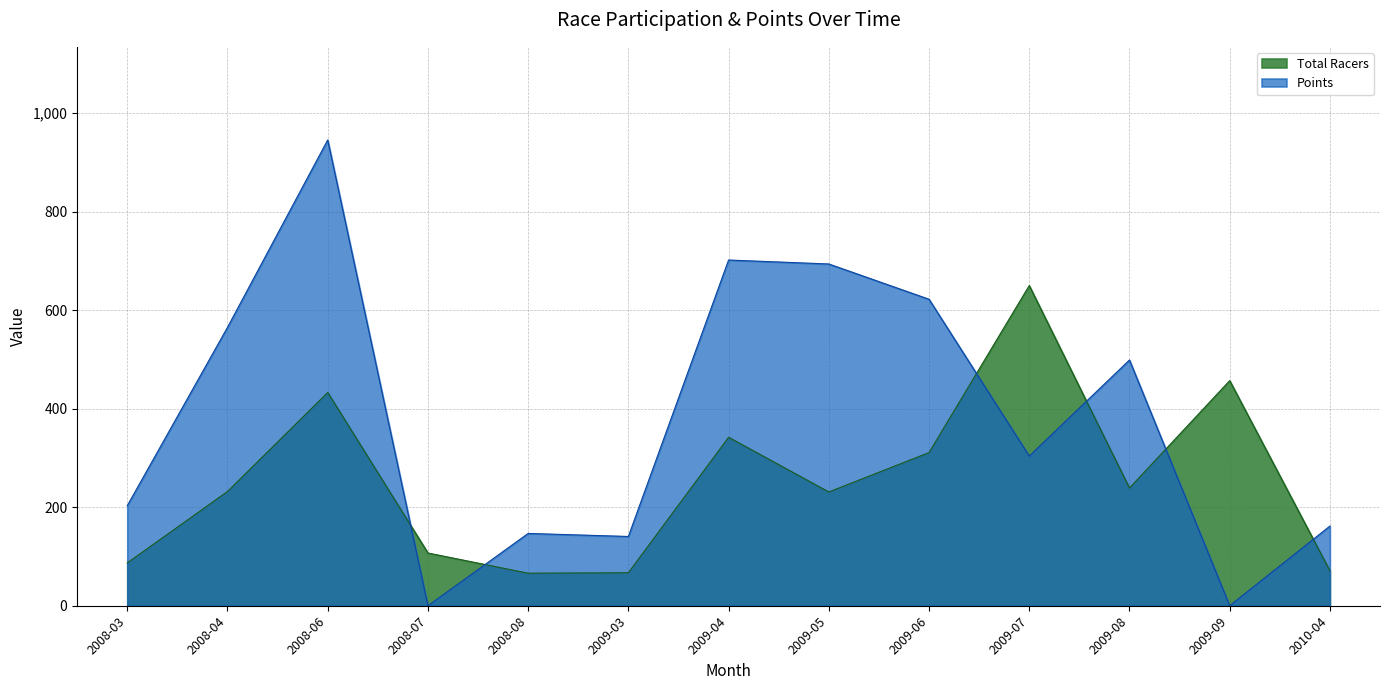

The value of Points at 2009-06 is 622.3. True or false?

True